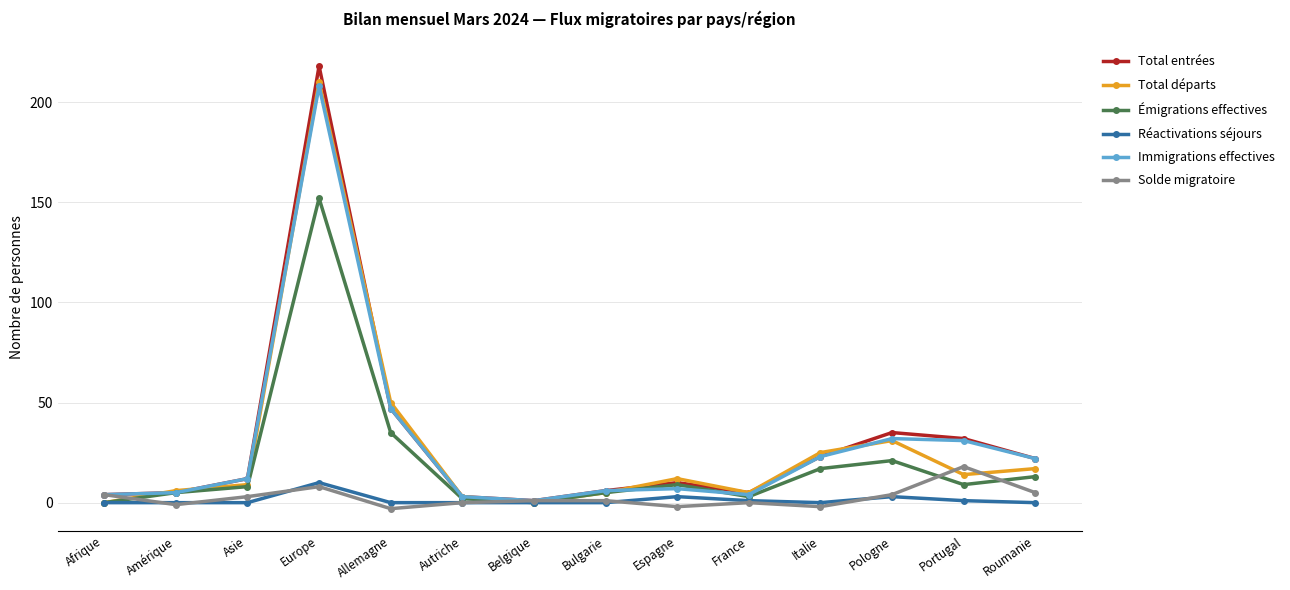

Which series ends up on top after the final intersection of Total entrées and Total départs?

Total entrées